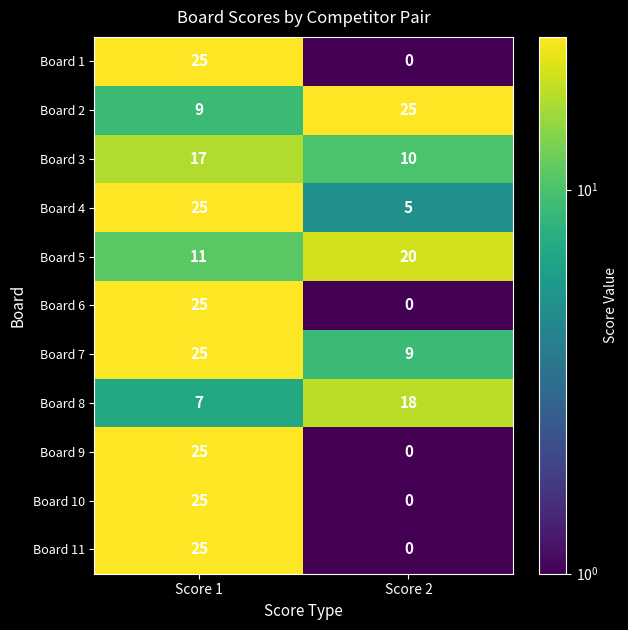

Is it true that Board 2 equals 14 at Score 1?

False